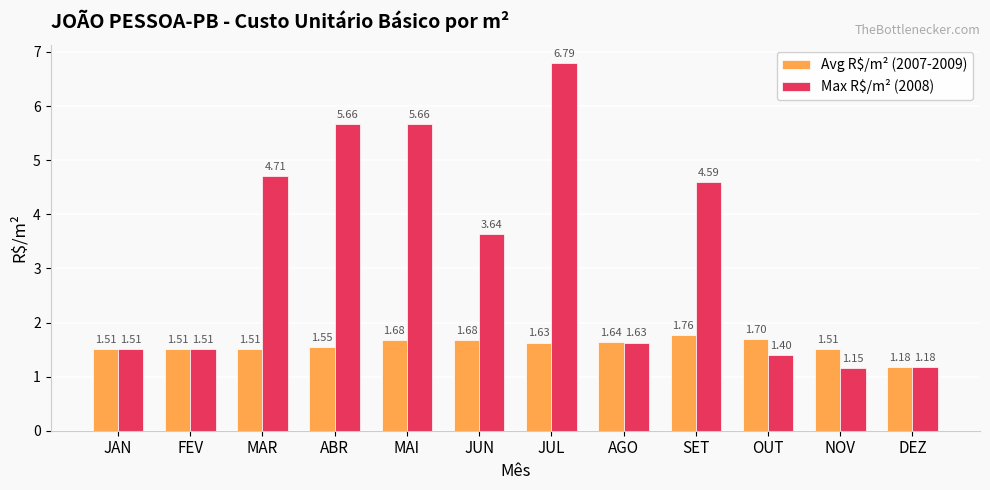

What is the difference between the second highest and second lowest values in the Max R$/m² (2008) series?

4.5